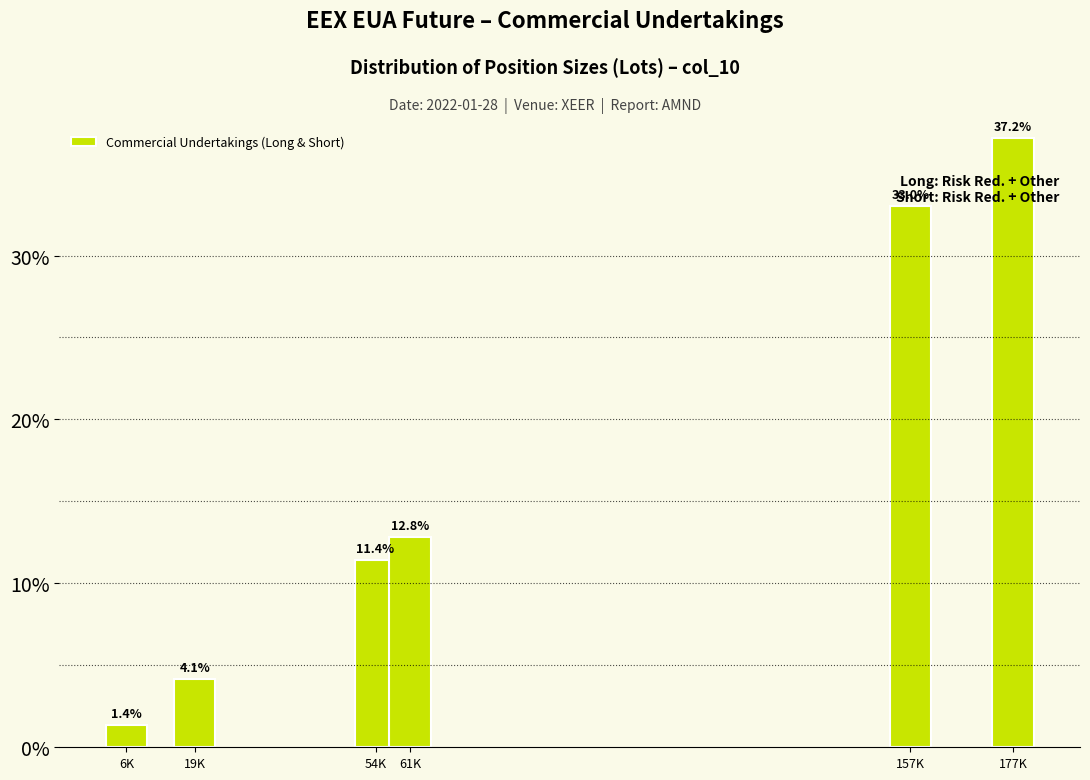

Reading right to left, what are all the values shown in this chart?

37.2	33.0	12.8	11.4	4.1	1.4